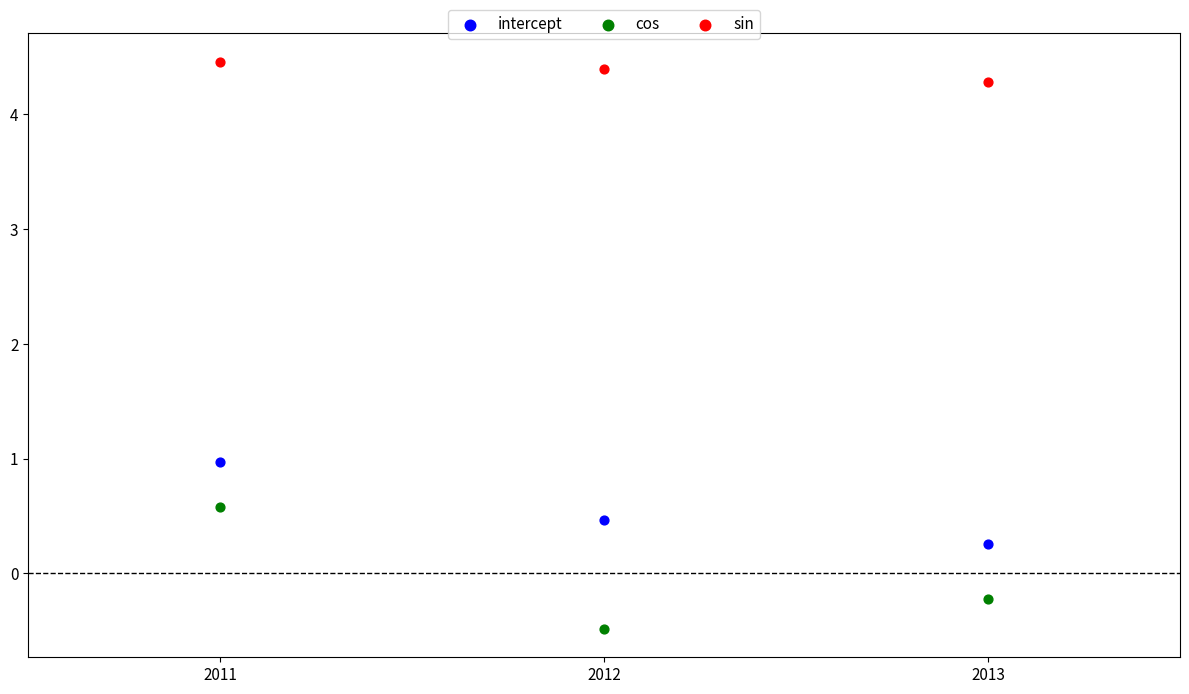

What are all the series names shown in the legend?

intercept, cos, sin